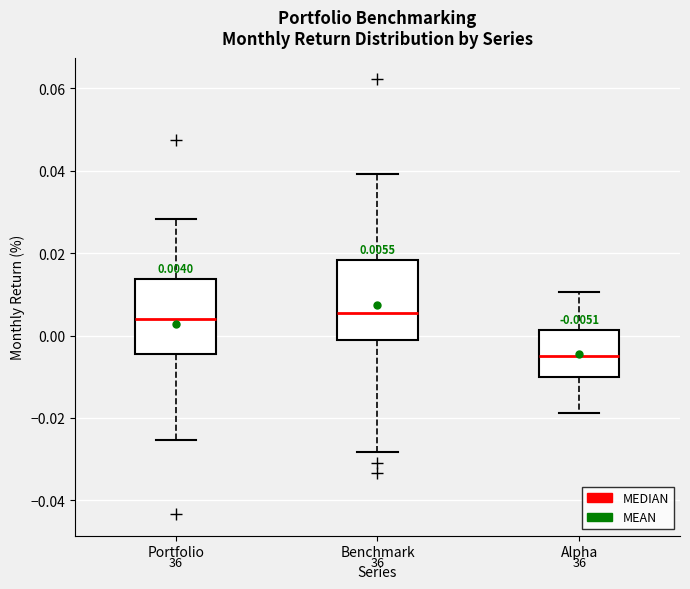

Which box has the lowest median line?

Alpha